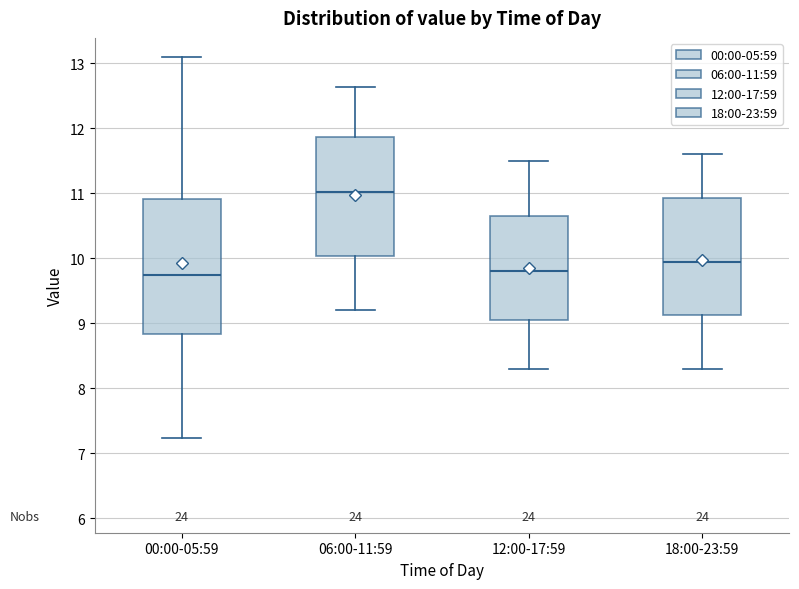

Reading left to right, transcribe this box plot: for each box, give where its median line is, the range the box spans, and where its two whiskers end, as read against the y-axis. The values are not printed on the chart, so give them approximately, as read against the axis.

00:00-05:59: median 9.8, box 8.8 to 10.9, whiskers 7.2 to 13.1
06:00-11:59: median 11.0, box 10.0 to 11.9, whiskers 9.2 to 12.6
12:00-17:59: median 9.8, box 9.1 to 10.7, whiskers 8.3 to 11.5
18:00-23:59: median 10.0, box 9.1 to 10.9, whiskers 8.3 to 11.6